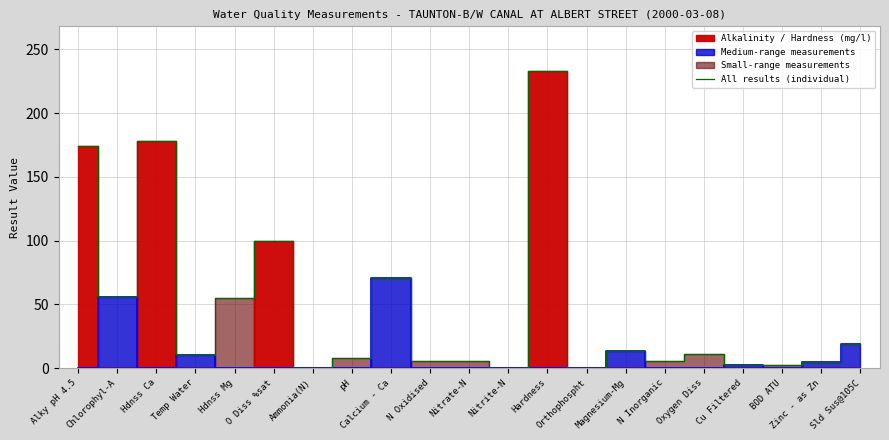

The value at Sld Sus@105C is 18.9. True or false?

True